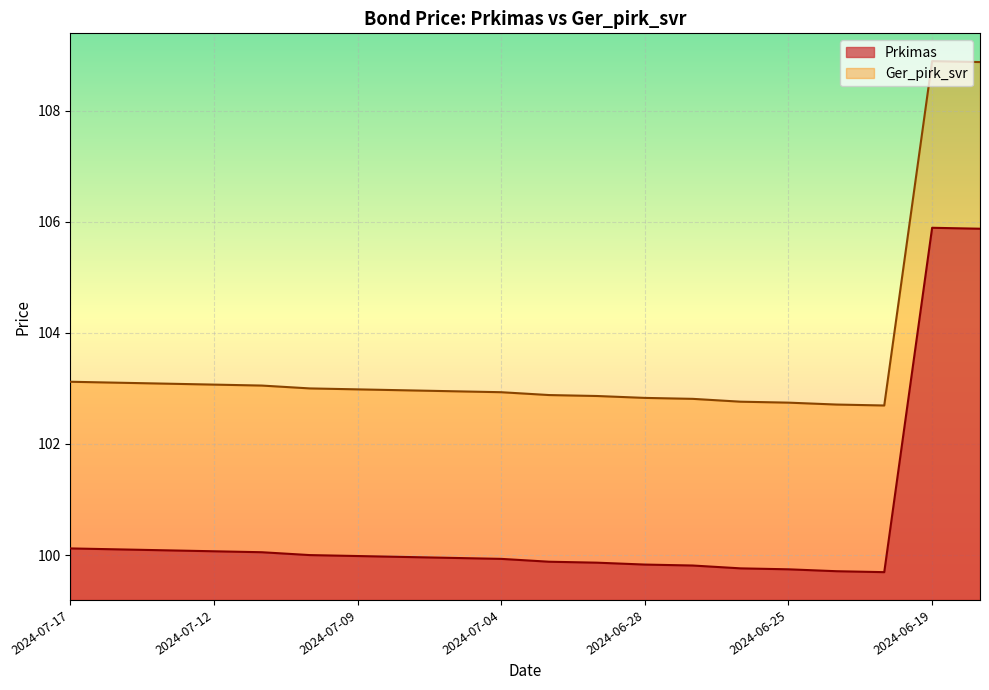

Is the value of Prkimas at 2024-06-20 greater than the value of Ger_pirk_svr at 2024-06-26?

No